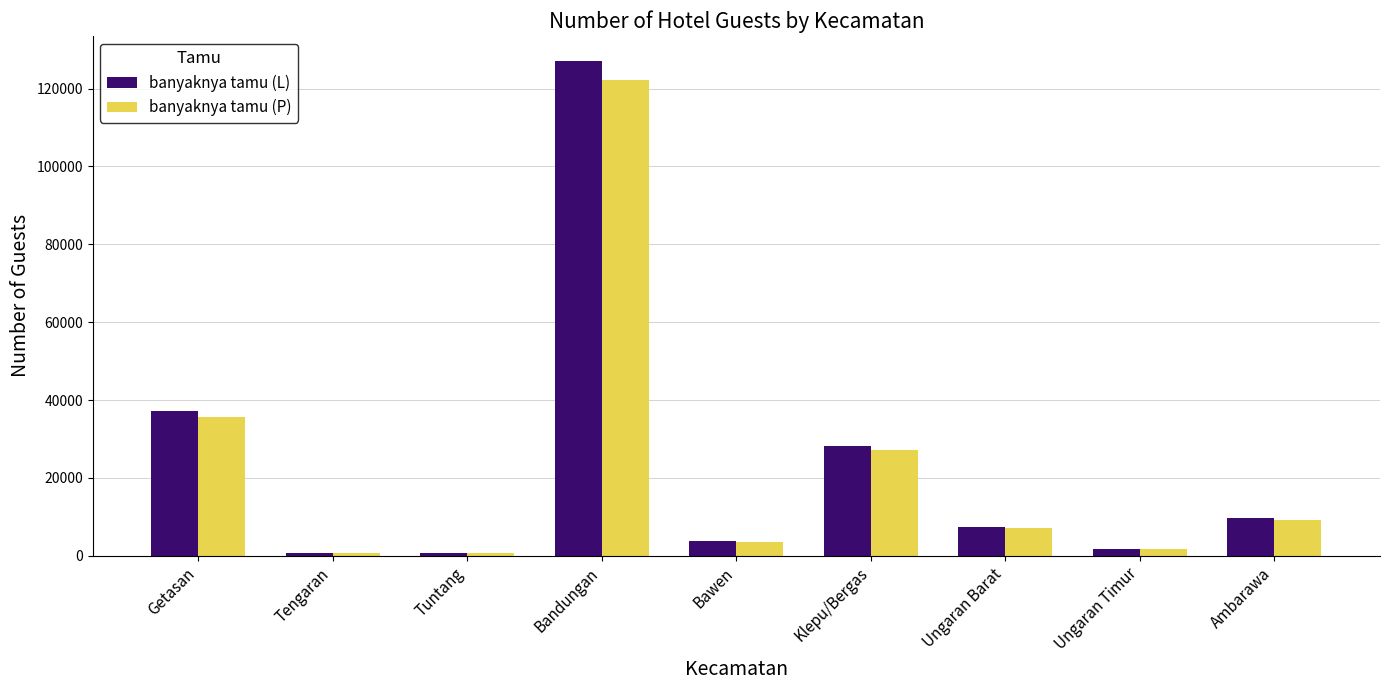

How many values in the banyaknya tamu (P) series are below 7164?

4